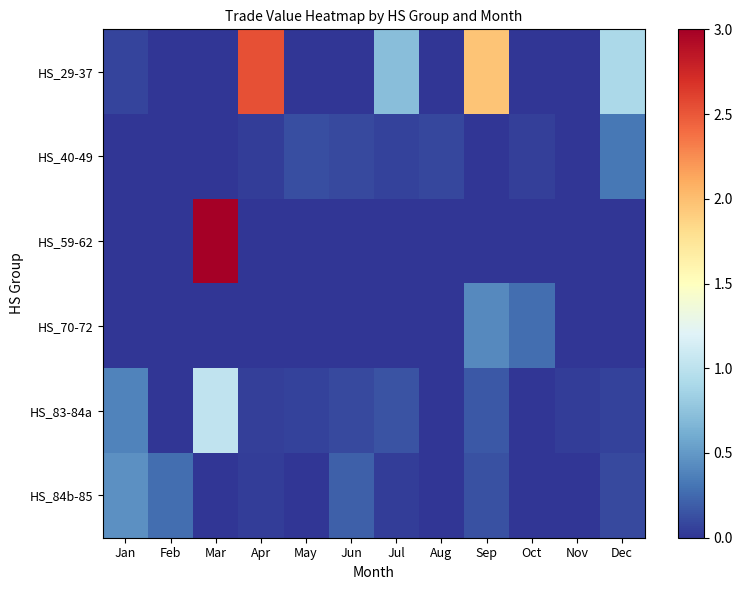

Which category has the lowest value across all series?

Feb